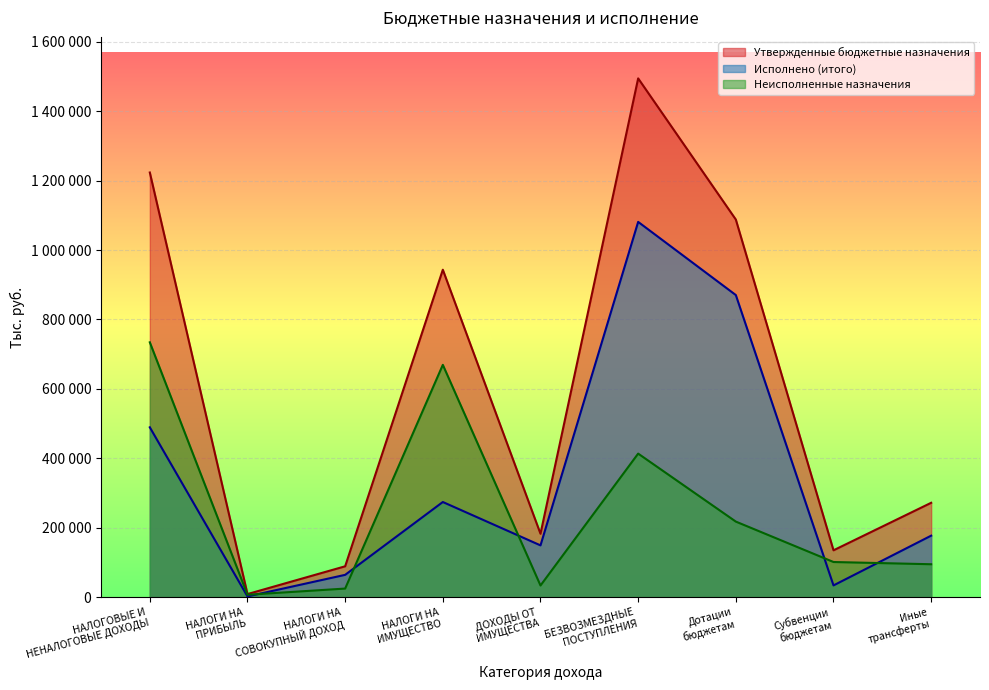

At which category is the sum across all series the highest?

БЕЗВОЗМЕЗДНЫЕ
ПОСТУПЛЕНИЯ